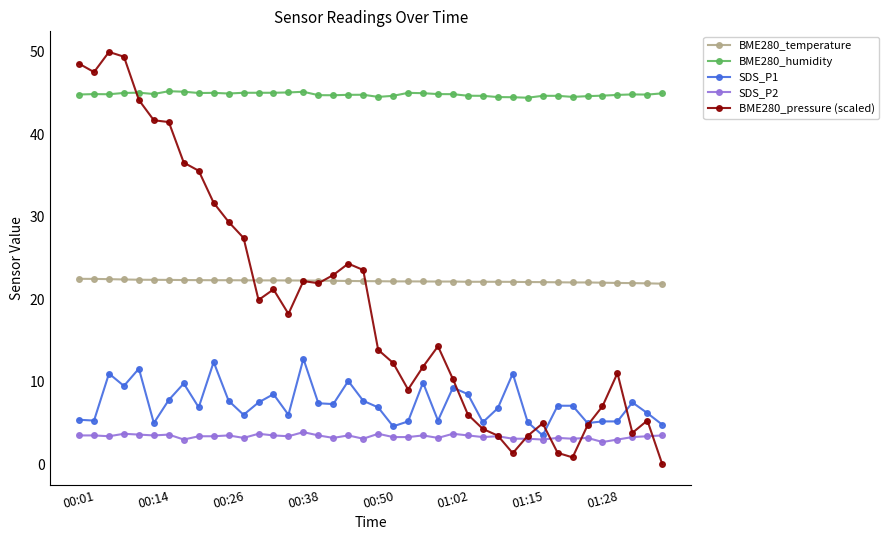

Which series has the largest total across all categories?

BME280_humidity